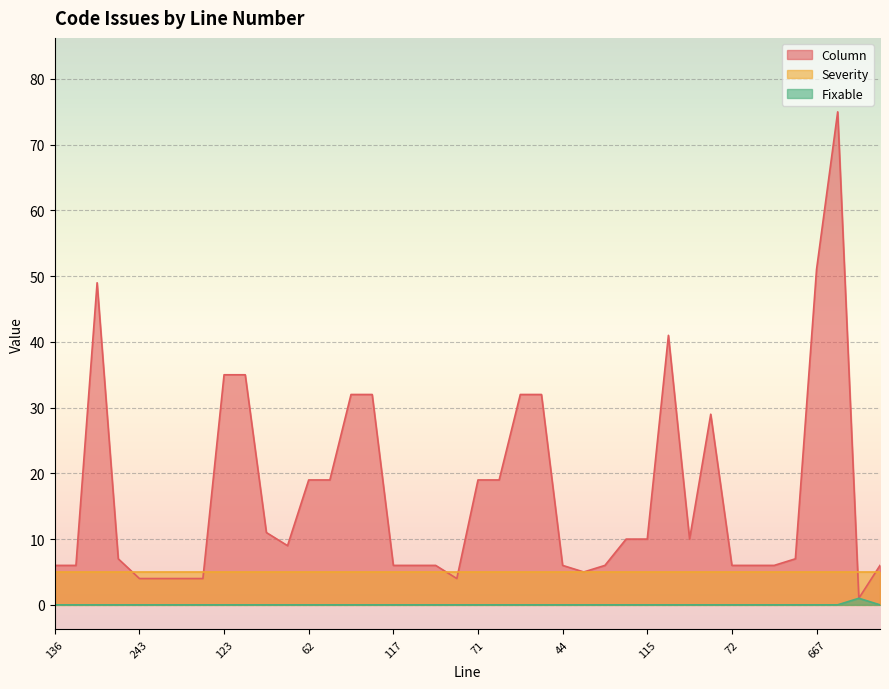

At which category does the chart reach its minimum across all series?

136